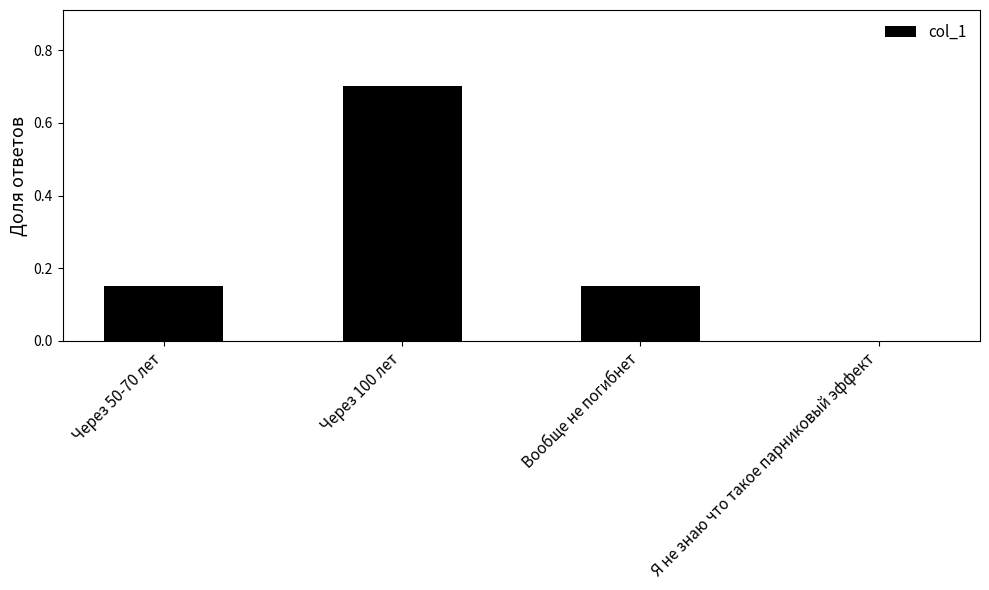

What is the sum of all values?

1.0